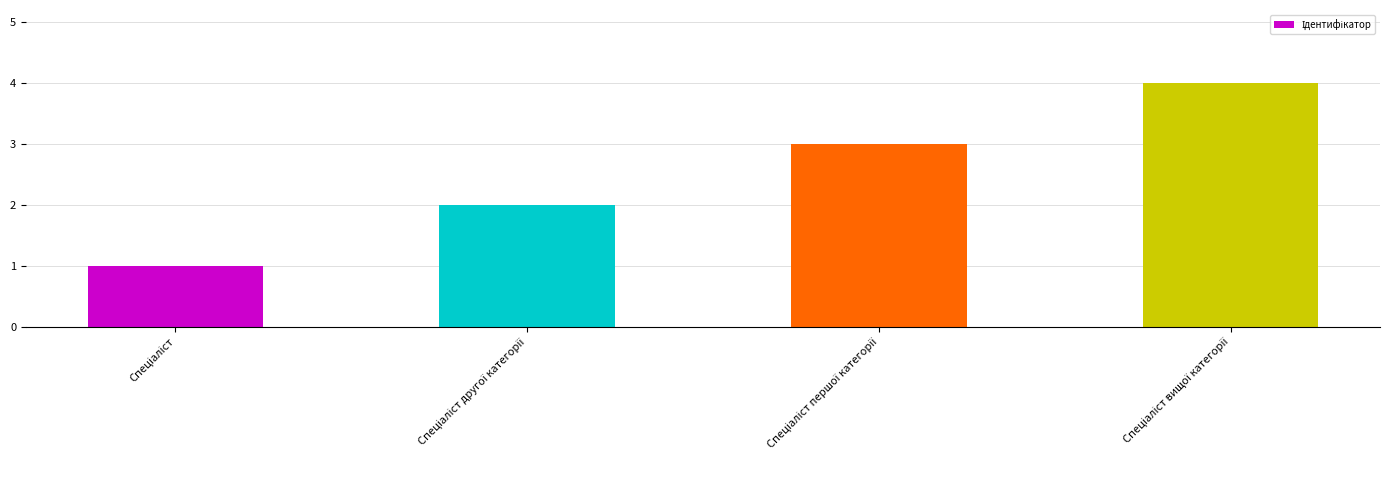

What is the difference between the maximum and minimum values?

3